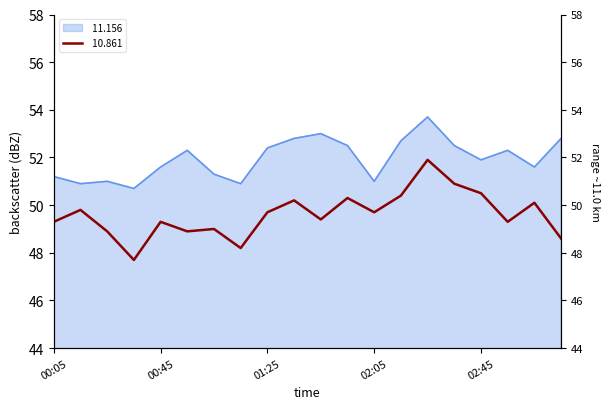

Count the number of data series in this chart.

2